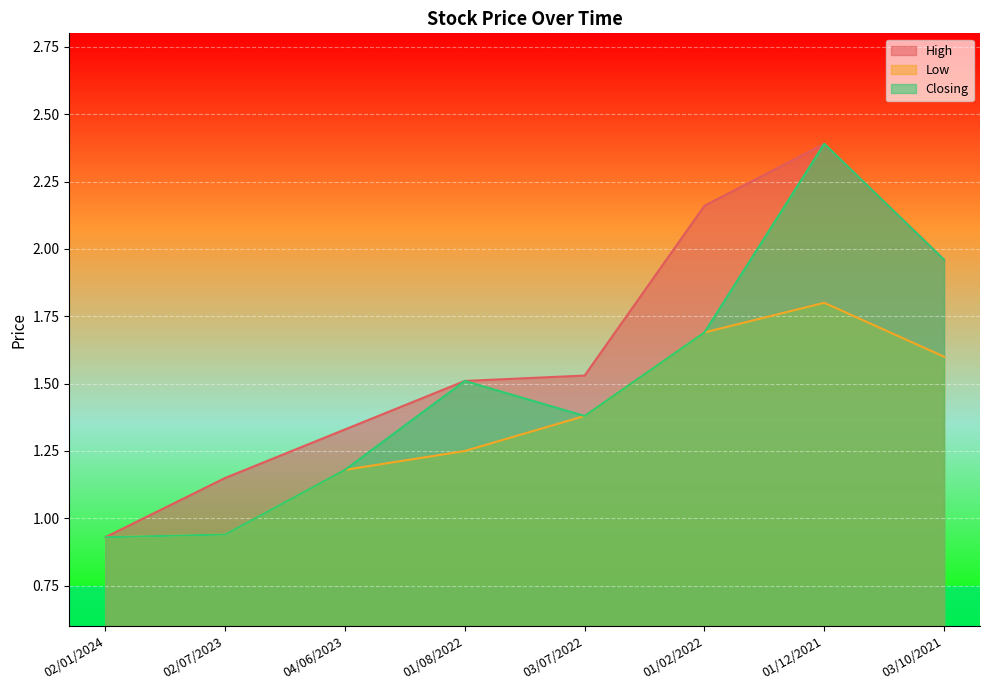

What is the value of the Low point at the 8th from the left?

1.6